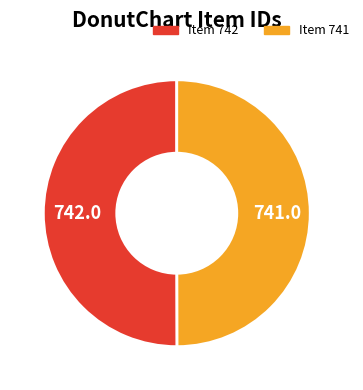

Is it true that Item 742 is 44% of the pie?

False